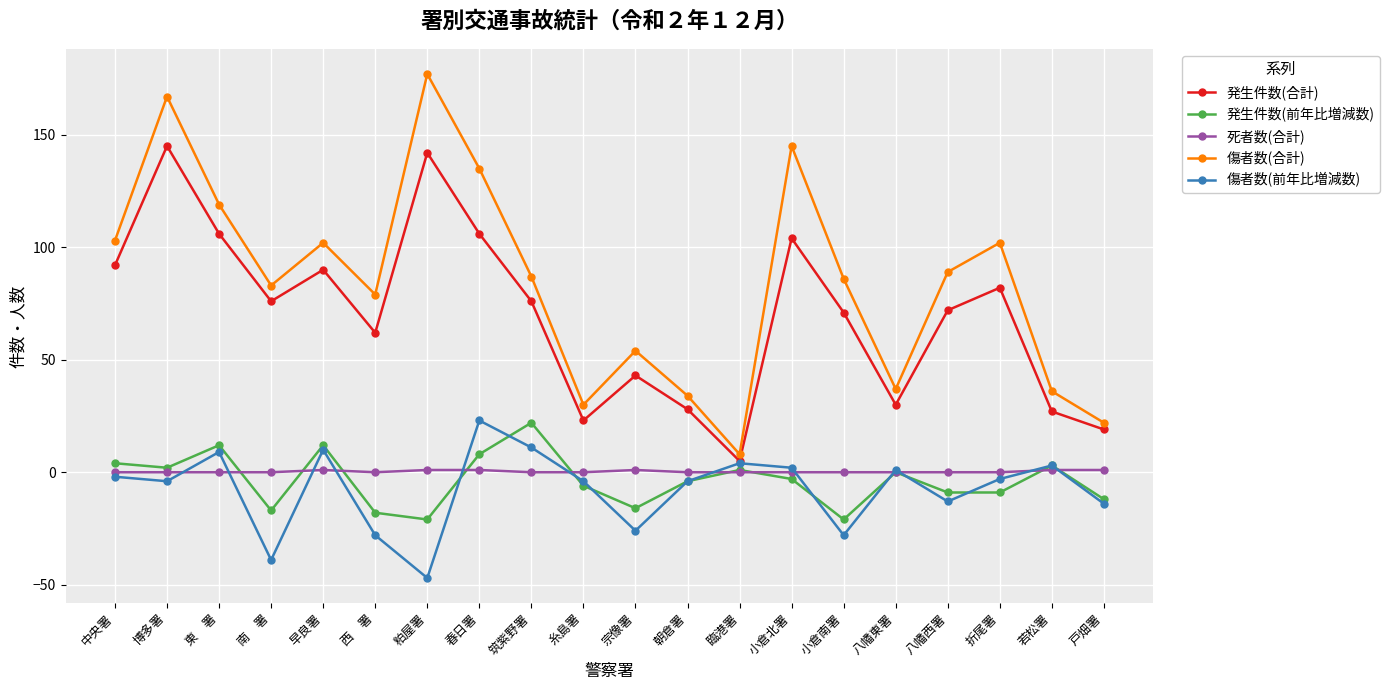

At which label does 発生件数(前年比増減数) reach its peak?

筑紫野署